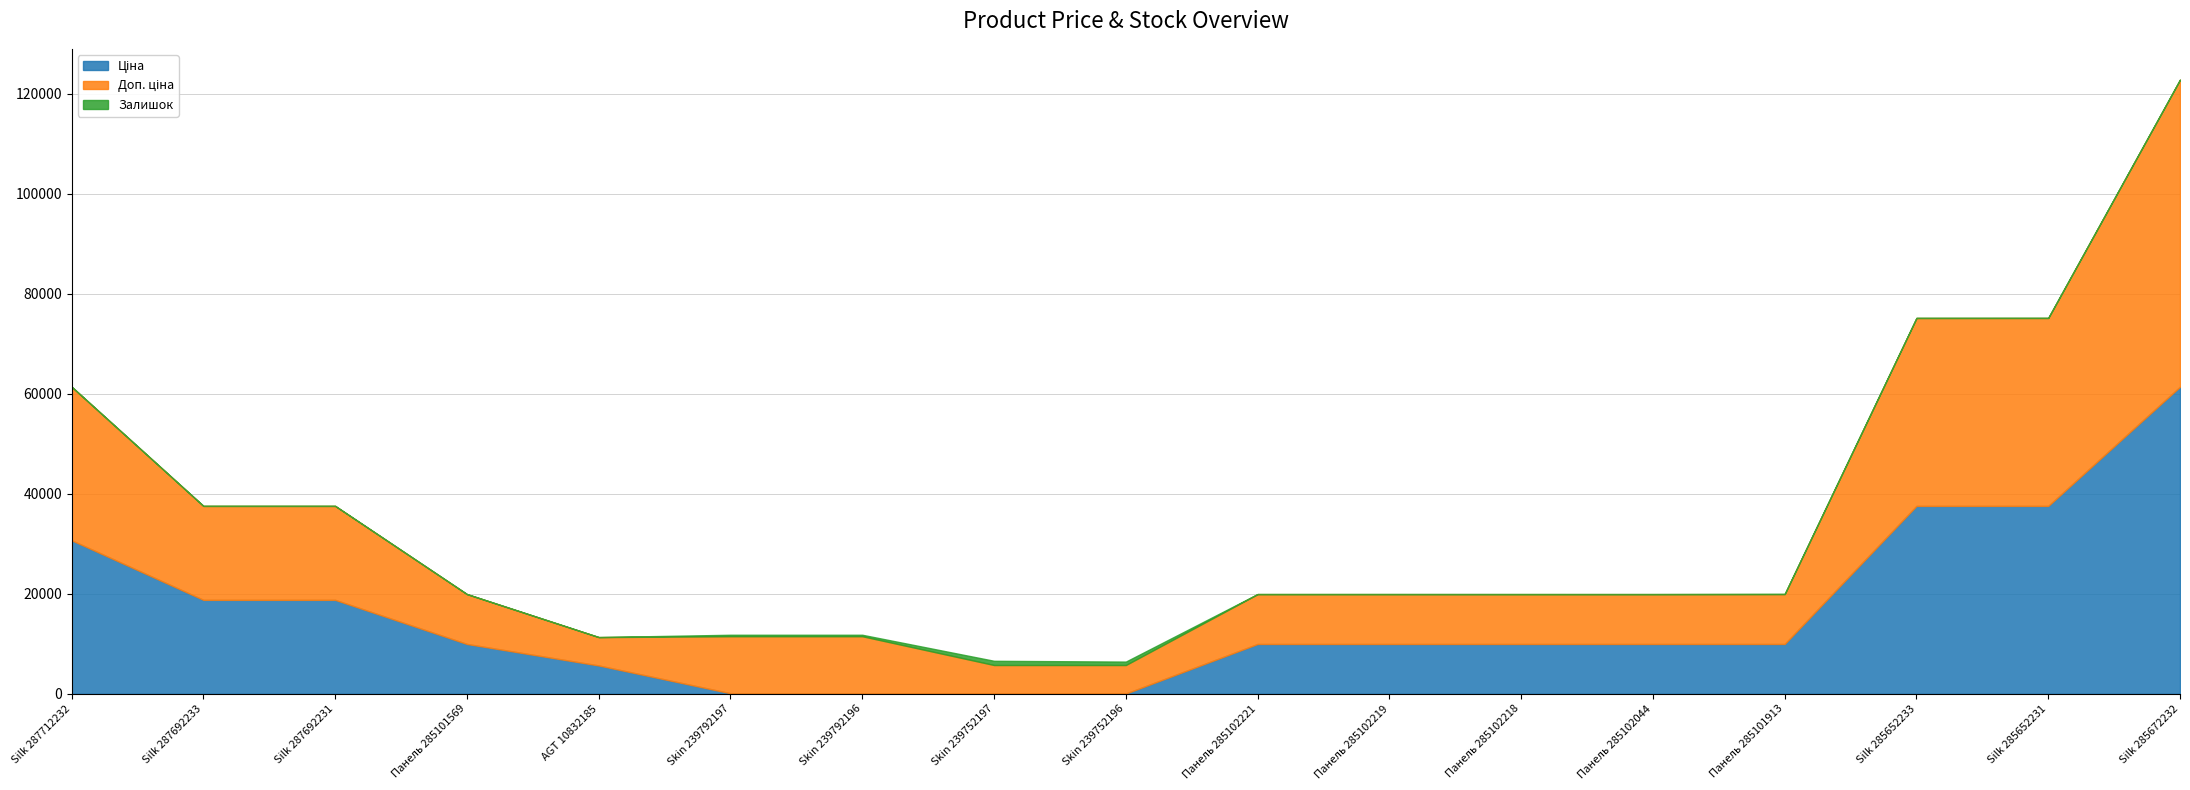

How many data points in Ціна are above 9974?

12